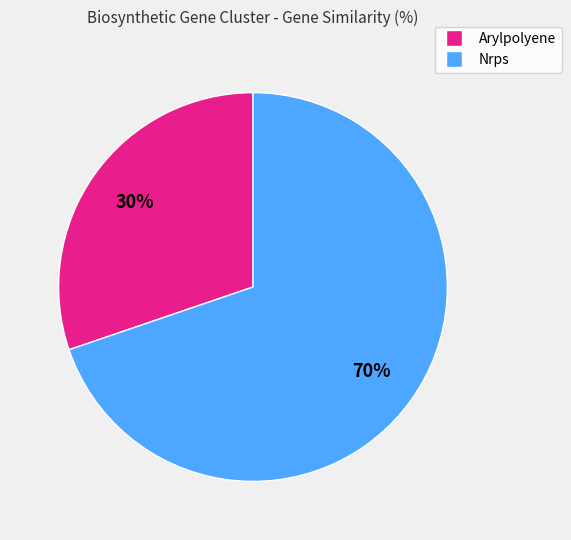

Is there a majority slice in this chart?

Yes